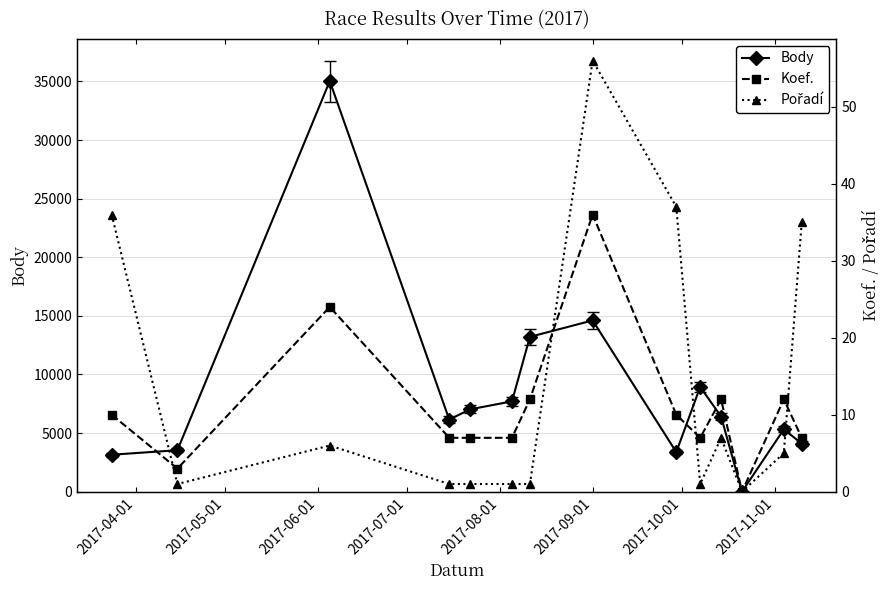

What is the value of the Body point at the 13th from the left?

5321